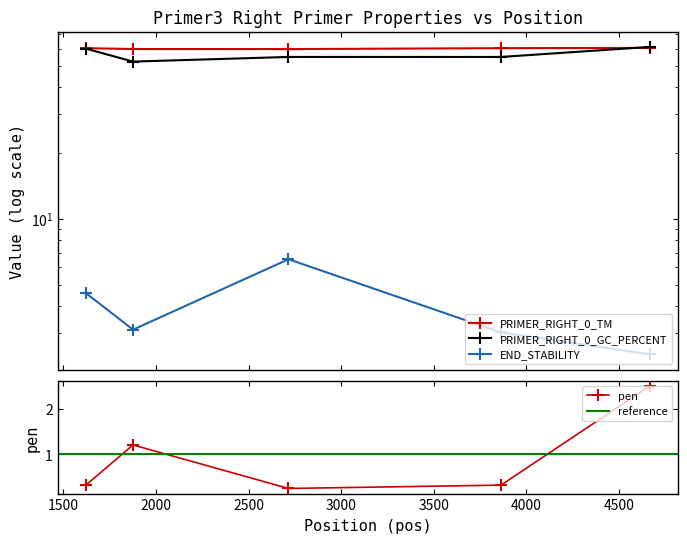

How many times do pen and PRIMER_RIGHT_0_END_STABILITY cross each other?

1